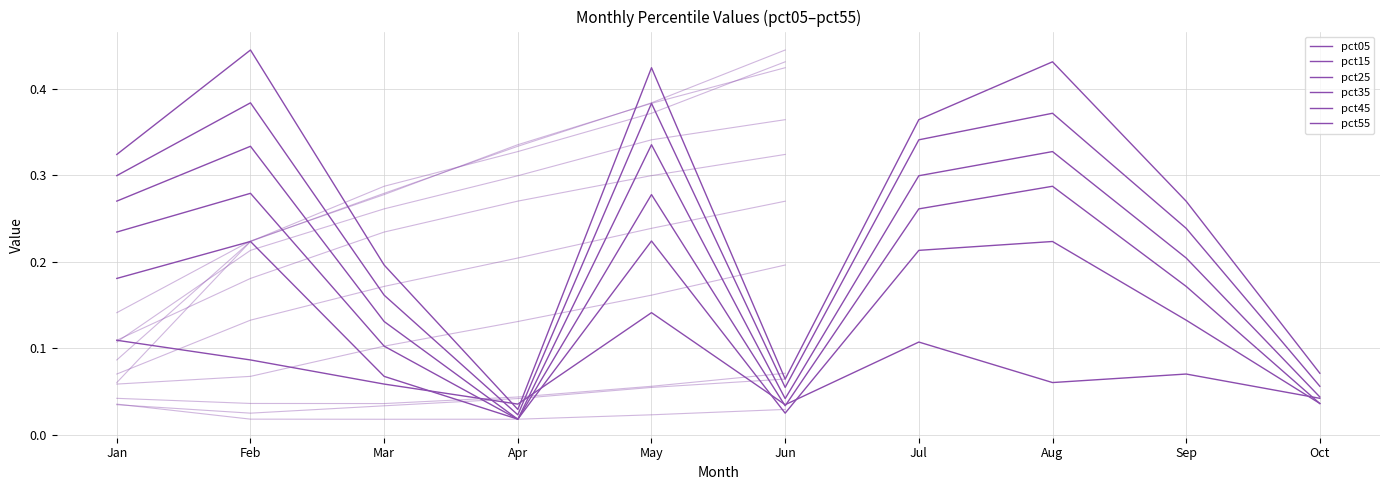

Does the chart display data point markers on the line(s)?

No